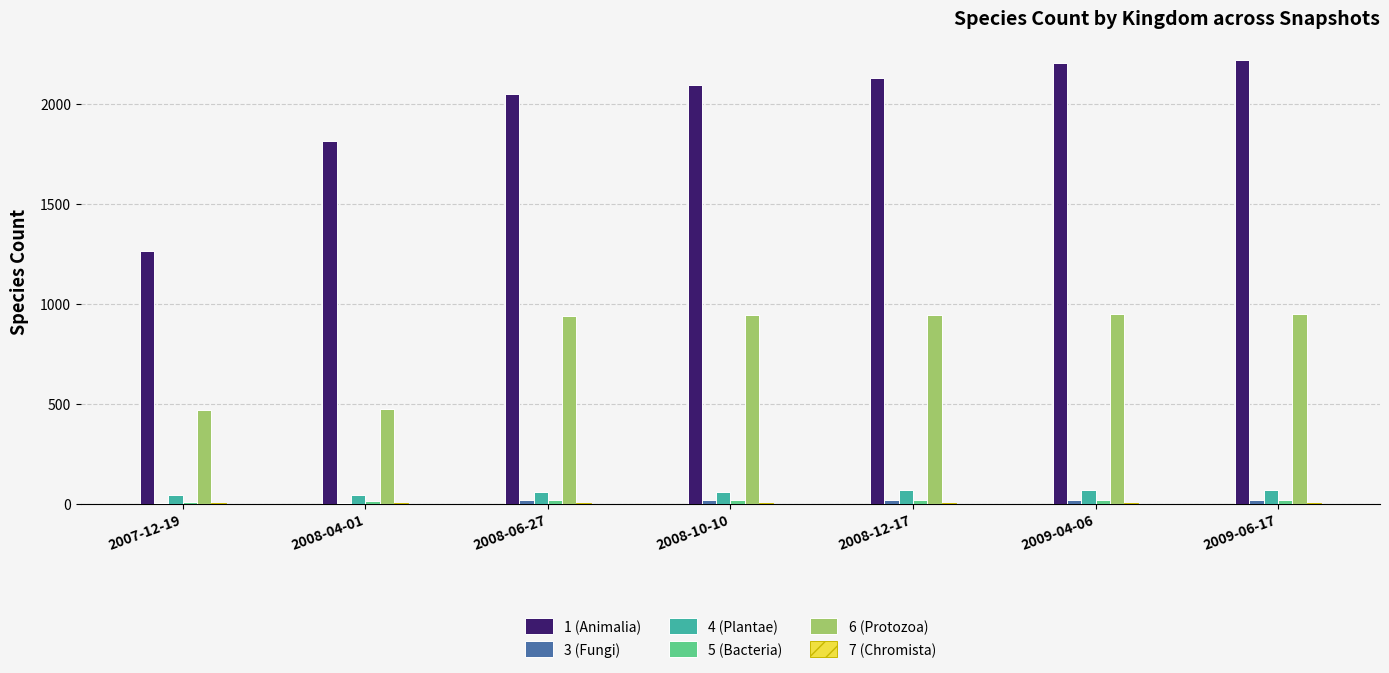

What is the approximate value of 4 (Plantae) at 2008-10-10, to the nearest 10?

60